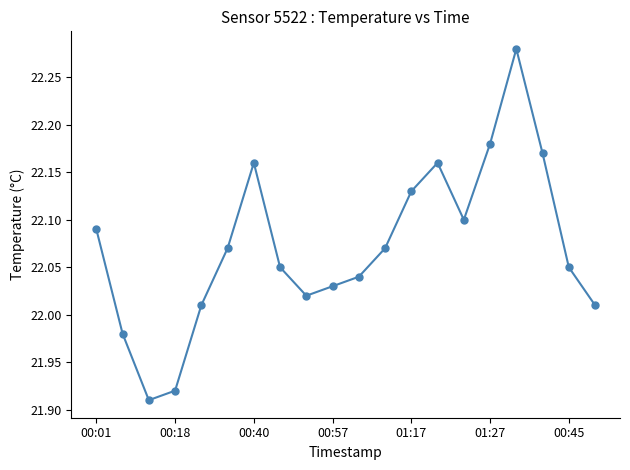

What is the difference between the maximum and minimum values?

0.4